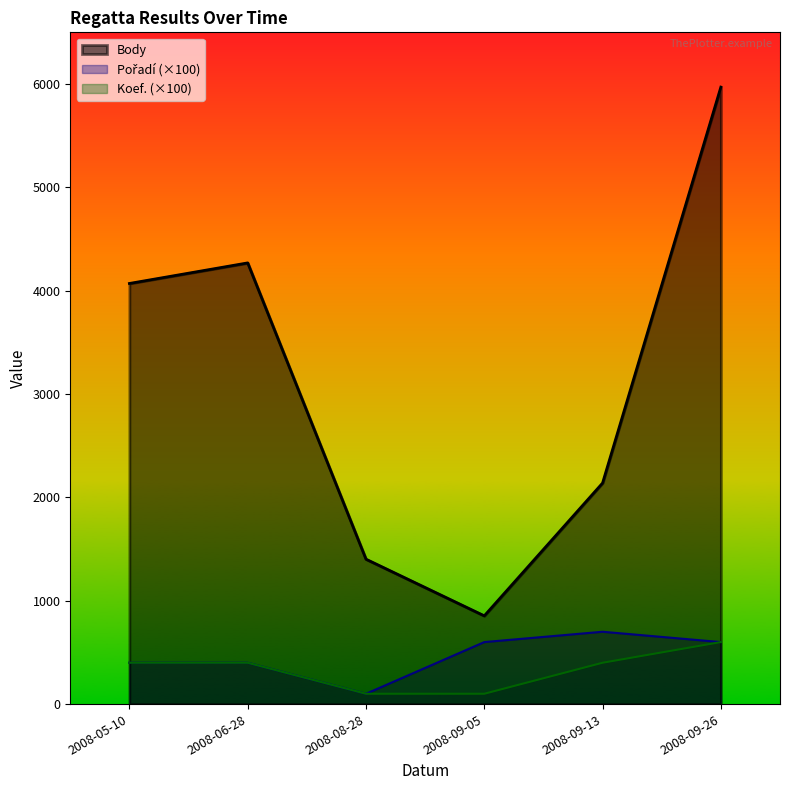

What is the average value of the Body series?

3117